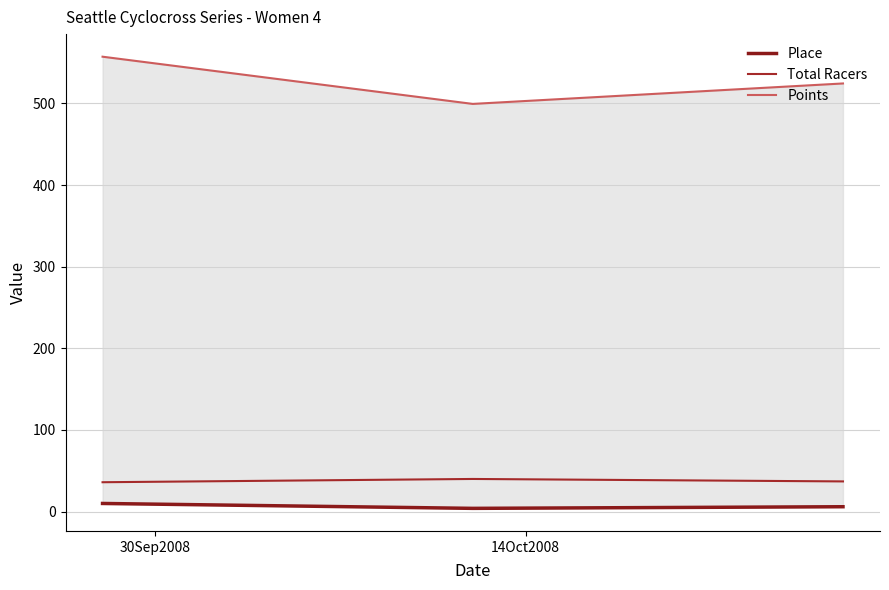

What is the maximum value for Total Racers?

40